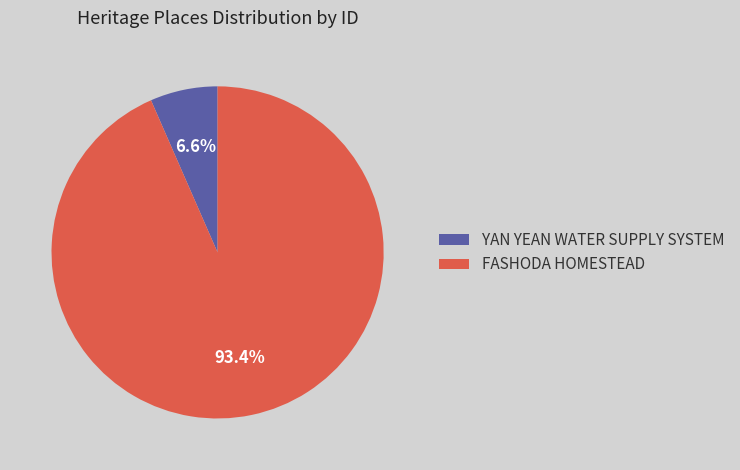

Count the number of slices in the pie.

2